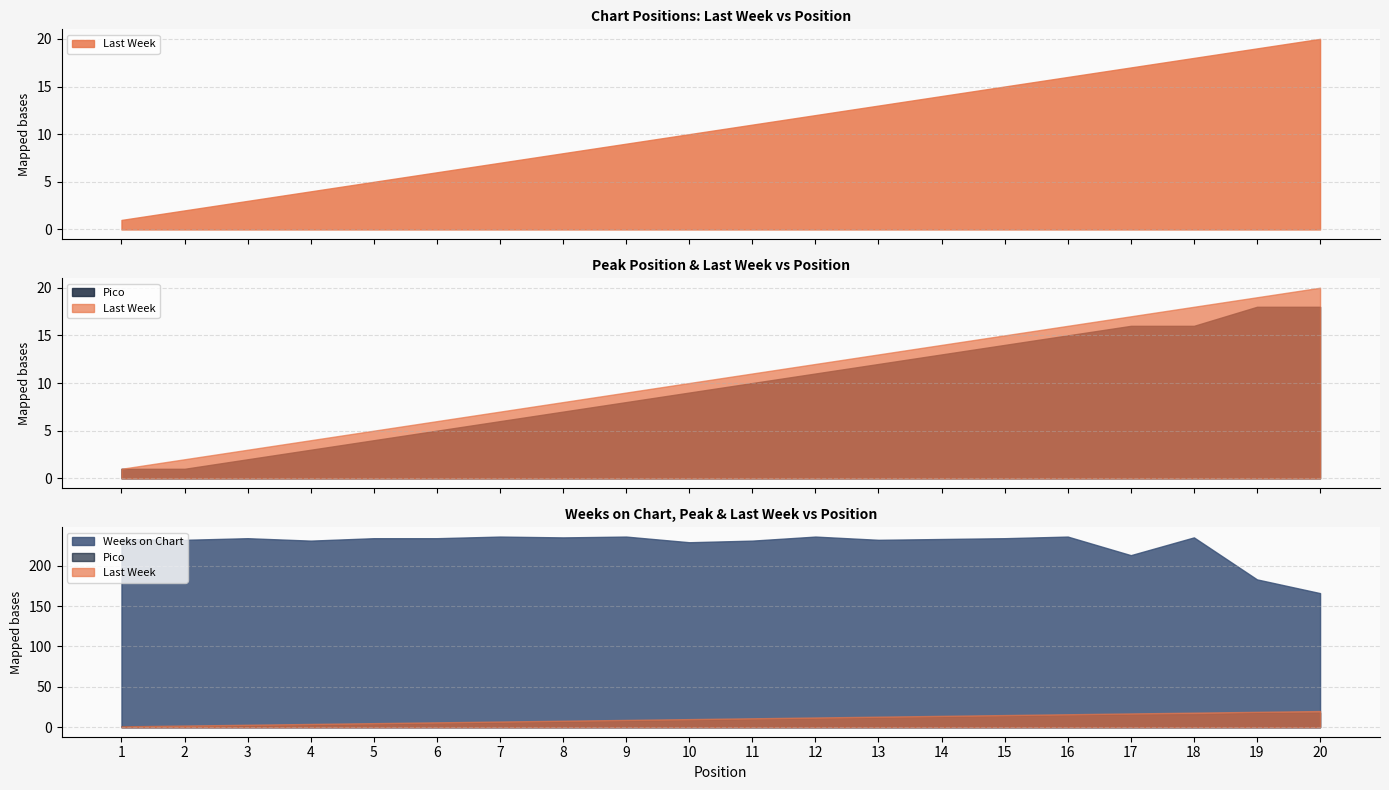

Reading left to right, extract all data points from this chart.

Last Week: 1=1	2=2	3=3	4=4	5=5	6=6	7=7	8=8	9=9	10=10	11=11	12=12	13=13	14=14	15=15	16=16	17=17	18=18	19=19	20=20
Pico: 1=1	2=1	3=2	4=3	5=4	6=5	7=6	8=7	9=8	10=9	11=10	12=11	13=12	14=13	15=14	16=15	17=16	18=16	19=18	20=18
Weeks on Chart: 1=233	2=232	3=234	4=231	5=234	6=234	7=236	8=235	9=236	10=229	11=231	12=236	13=232	14=233	15=234	16=236	17=213	18=235	19=183	20=166